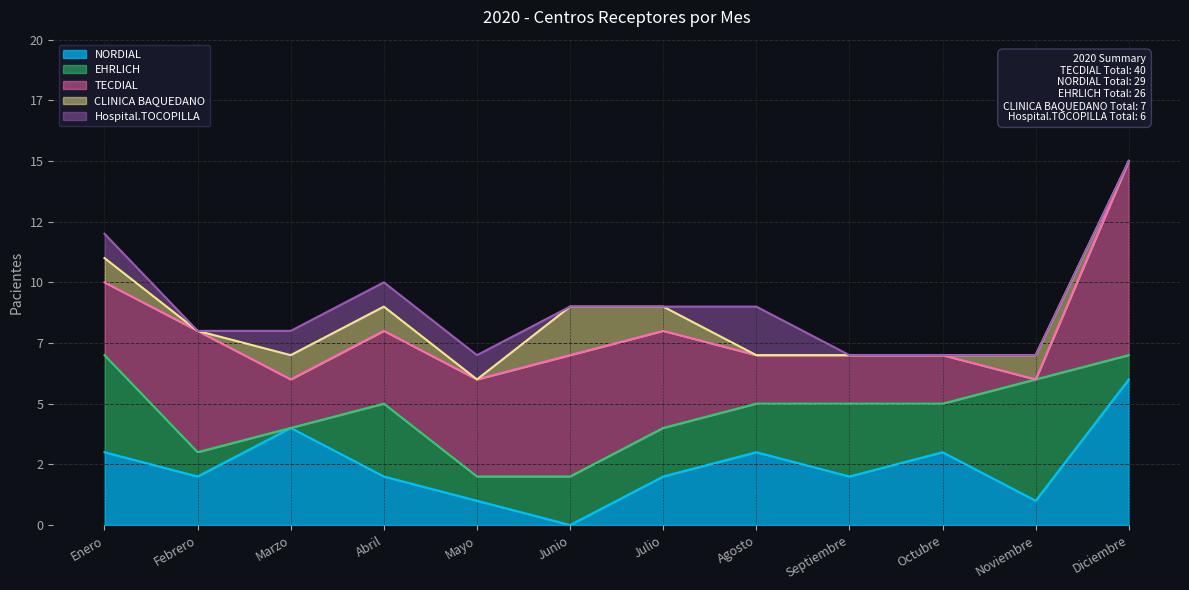

At how many categories does at least one series exceed 1?

12